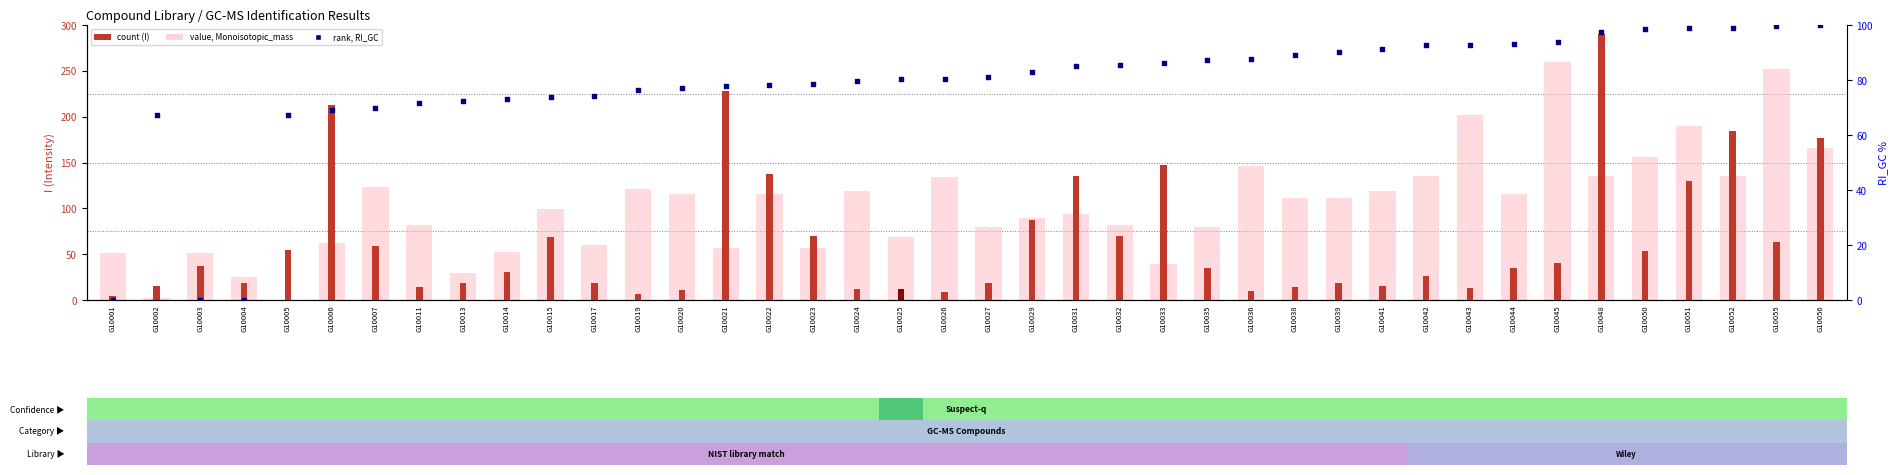

Is the value of rank, RI_GC at G10042 greater than the value of count (I) at G10050?

Yes